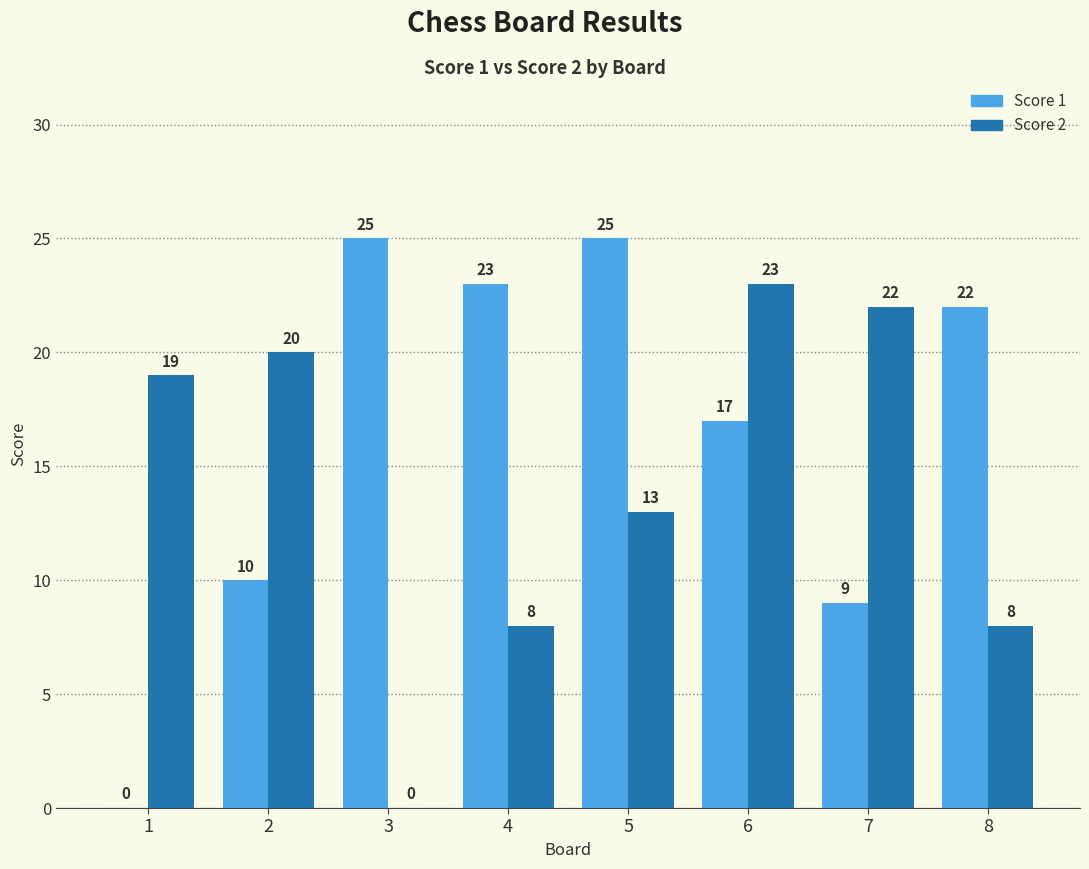

What is the sum of the Score 1 values at 3 and 2?

35